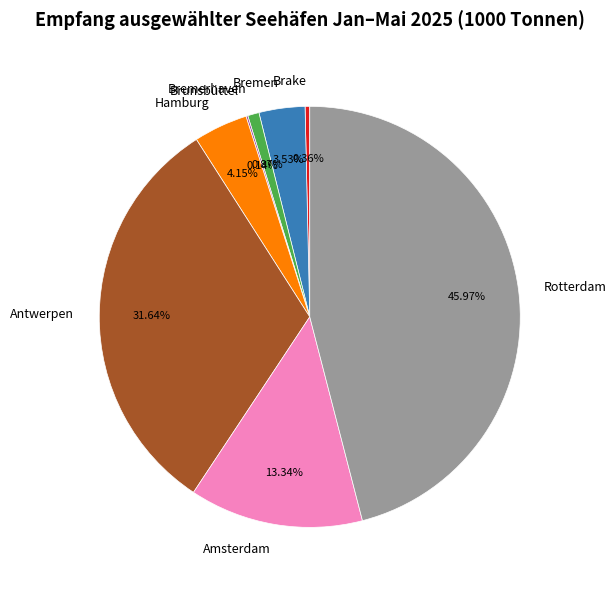

The Antwerpen slice represents 32% of the pie. True or false?

True